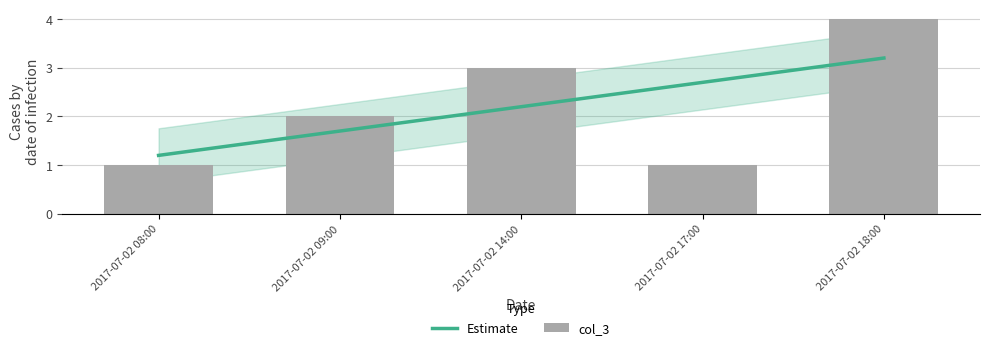

The chart shows a value of 1 at 2017-07-02 08:00. True or false?

True